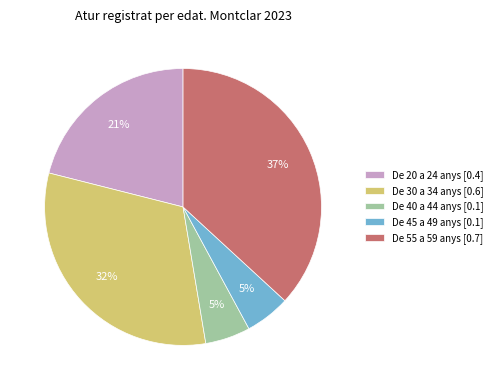

Does any single category account for the majority?

No